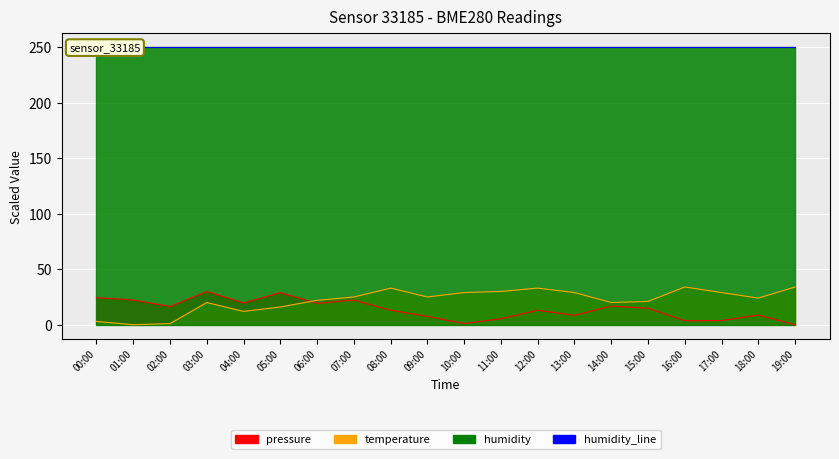

What is the difference between the temperature values at 16:00 and 18:00?

10.0